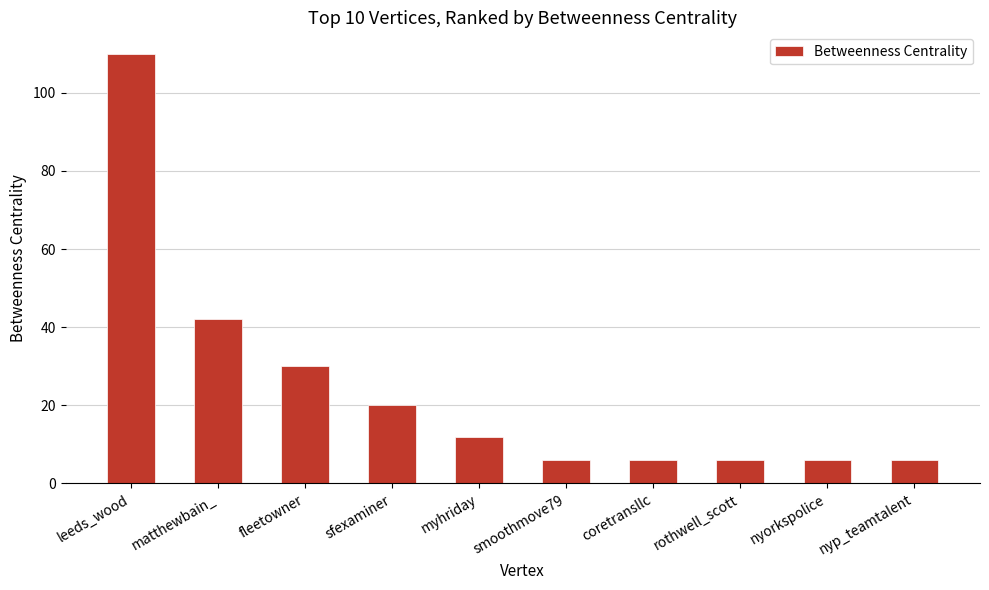

Between nyp_teamtalent and sfexaminer, which is larger?

sfexaminer